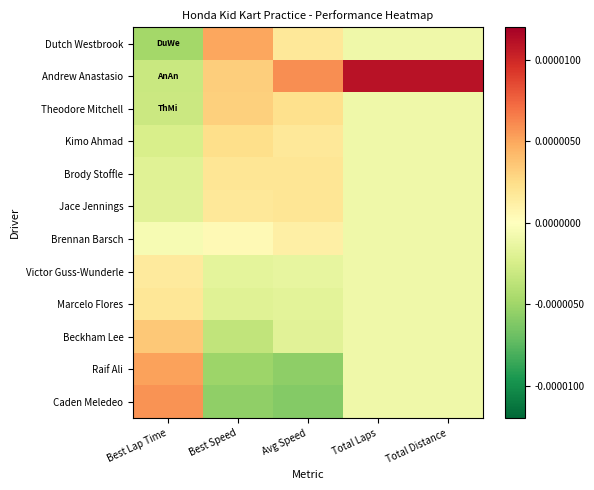

Reading left to right, transcribe all the data shown in this chart.

Dutch Westbrook: Best Lap Time=-0.0	Best Speed=0.0	Avg Speed=0.0	Total Laps=-0.0	Total Distance=-0.0
Andrew Anastasio: Best Lap Time=-0.0	Best Speed=0.0	Avg Speed=0.0	Total Laps=0.0	Total Distance=0.0
Theodore Mitchell: Best Lap Time=-0.0	Best Speed=0.0	Avg Speed=0.0	Total Laps=-0.0	Total Distance=-0.0
Kimo Ahmad: Best Lap Time=-0.0	Best Speed=0.0	Avg Speed=0.0	Total Laps=-0.0	Total Distance=-0.0
Brody Stoffle: Best Lap Time=-0.0	Best Speed=0.0	Avg Speed=0.0	Total Laps=-0.0	Total Distance=-0.0
Jace Jennings: Best Lap Time=-0.0	Best Speed=0.0	Avg Speed=0.0	Total Laps=-0.0	Total Distance=-0.0
Brennan Barsch: Best Lap Time=-0.0	Best Speed=0.0	Avg Speed=0.0	Total Laps=-0.0	Total Distance=-0.0
Victor Guss-Wunderle: Best Lap Time=0.0	Best Speed=-0.0	Avg Speed=-0.0	Total Laps=-0.0	Total Distance=-0.0
Marcelo Flores: Best Lap Time=0.0	Best Speed=-0.0	Avg Speed=-0.0	Total Laps=-0.0	Total Distance=-0.0
Beckham Lee: Best Lap Time=0.0	Best Speed=-0.0	Avg Speed=-0.0	Total Laps=-0.0	Total Distance=-0.0
Raif Ali: Best Lap Time=0.0	Best Speed=-0.0	Avg Speed=-0.0	Total Laps=-0.0	Total Distance=-0.0
Caden Meledeo: Best Lap Time=0.0	Best Speed=-0.0	Avg Speed=-0.0	Total Laps=-0.0	Total Distance=-0.0